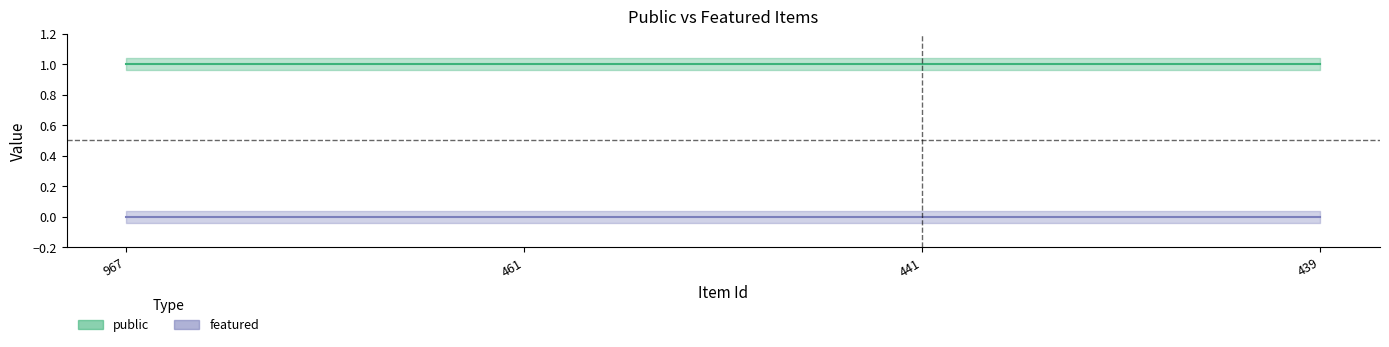

Is this an area chart (filled region under the line)?

No